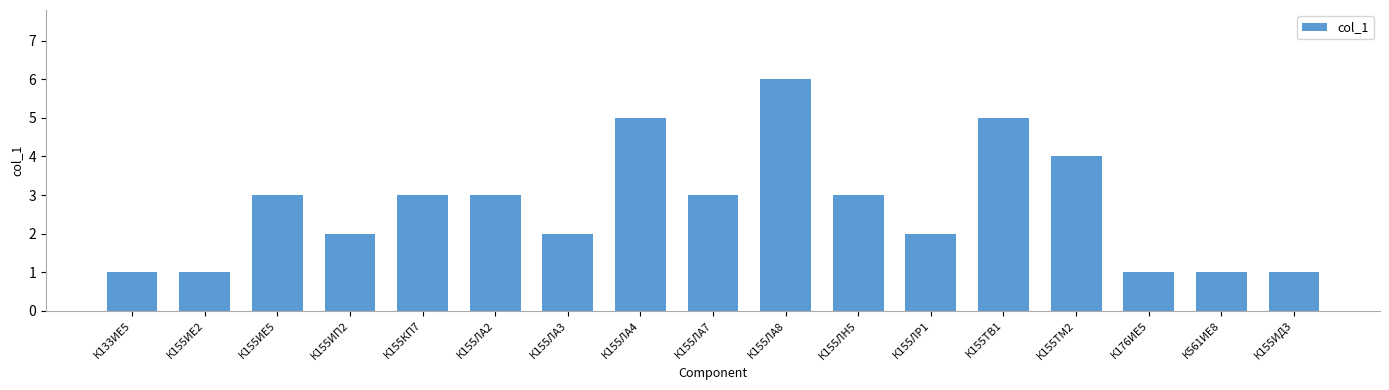

Reading left to right, list all the values displayed in this chart.

1	1	3	2	3	3	2	5	3	6	3	2	5	4	1	1	1